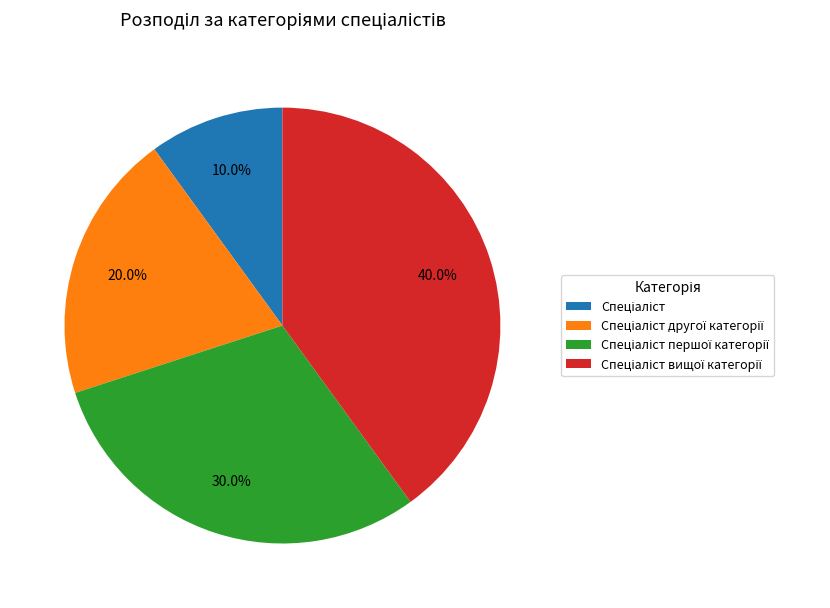

Is there a majority slice in this chart?

No